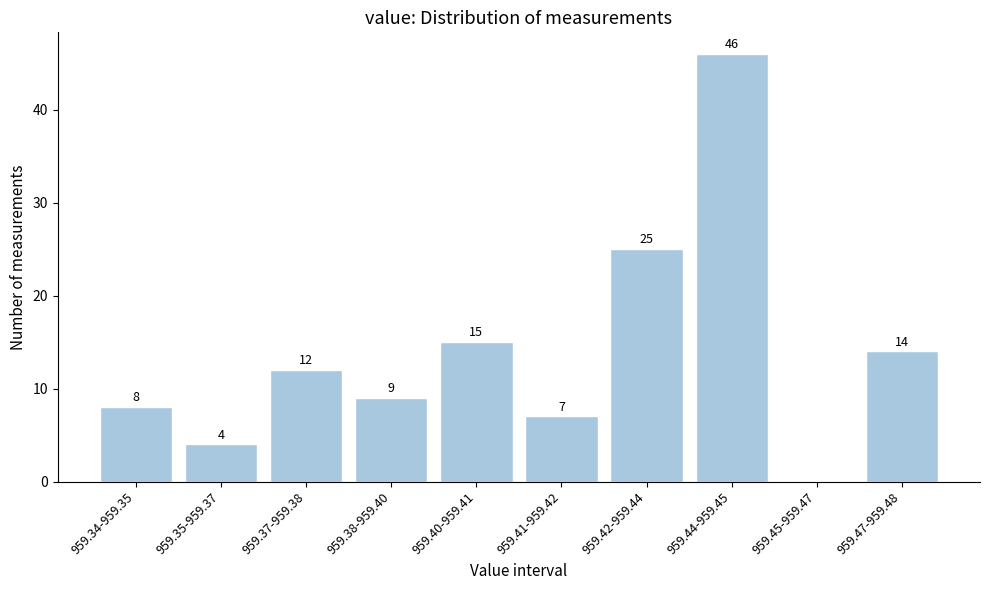

Reading left to right, transcribe all the data shown in this chart.

959.34-959.35=8	959.35-959.37=4	959.37-959.38=12	959.38-959.40=9	959.40-959.41=15	959.41-959.42=7	959.42-959.44=25	959.44-959.45=46	959.45-959.47=0	959.47-959.48=14